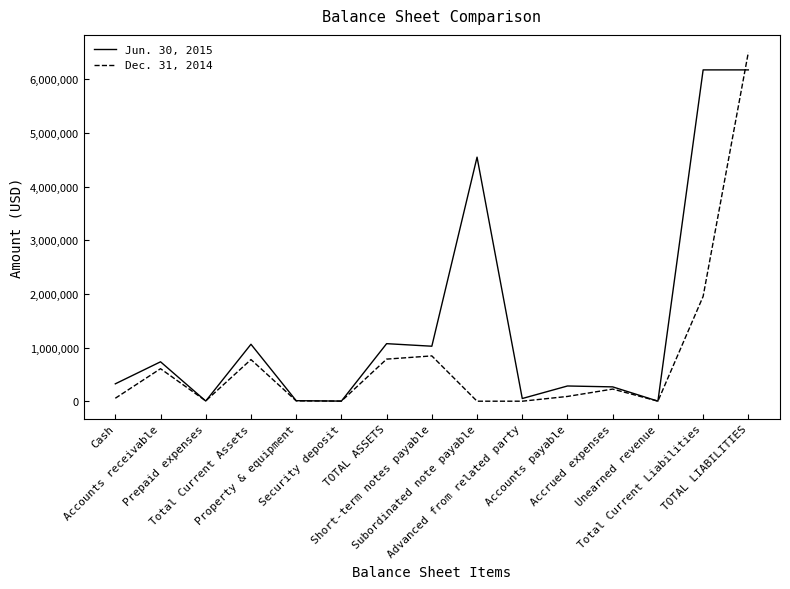

What is the difference between the maximum and second lowest values in the Jun. 30, 2015 series?

6174898